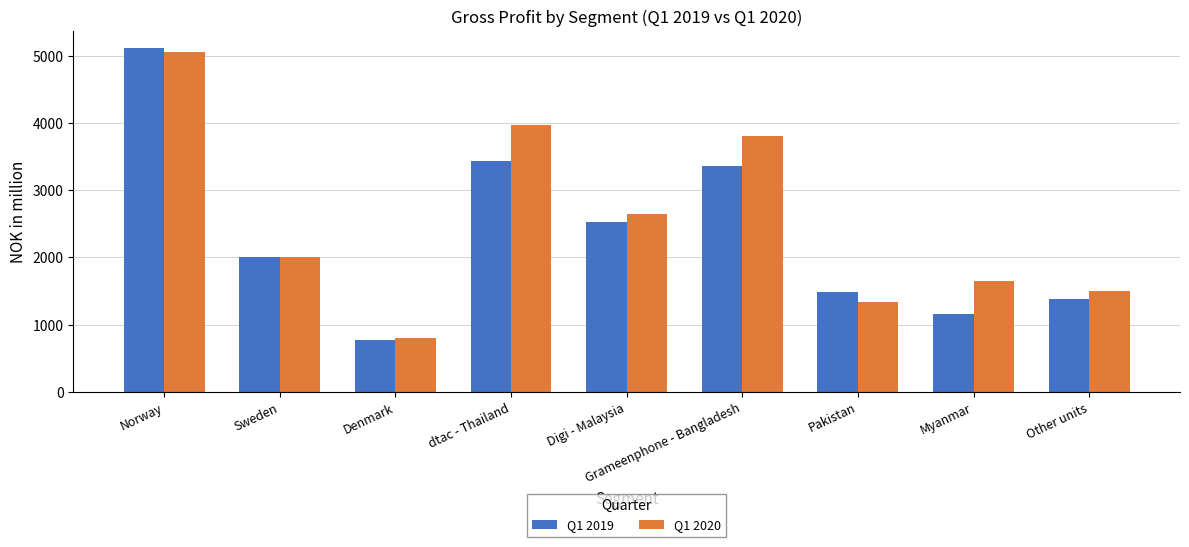

At how many categories does at least one series exceed 2857?

3